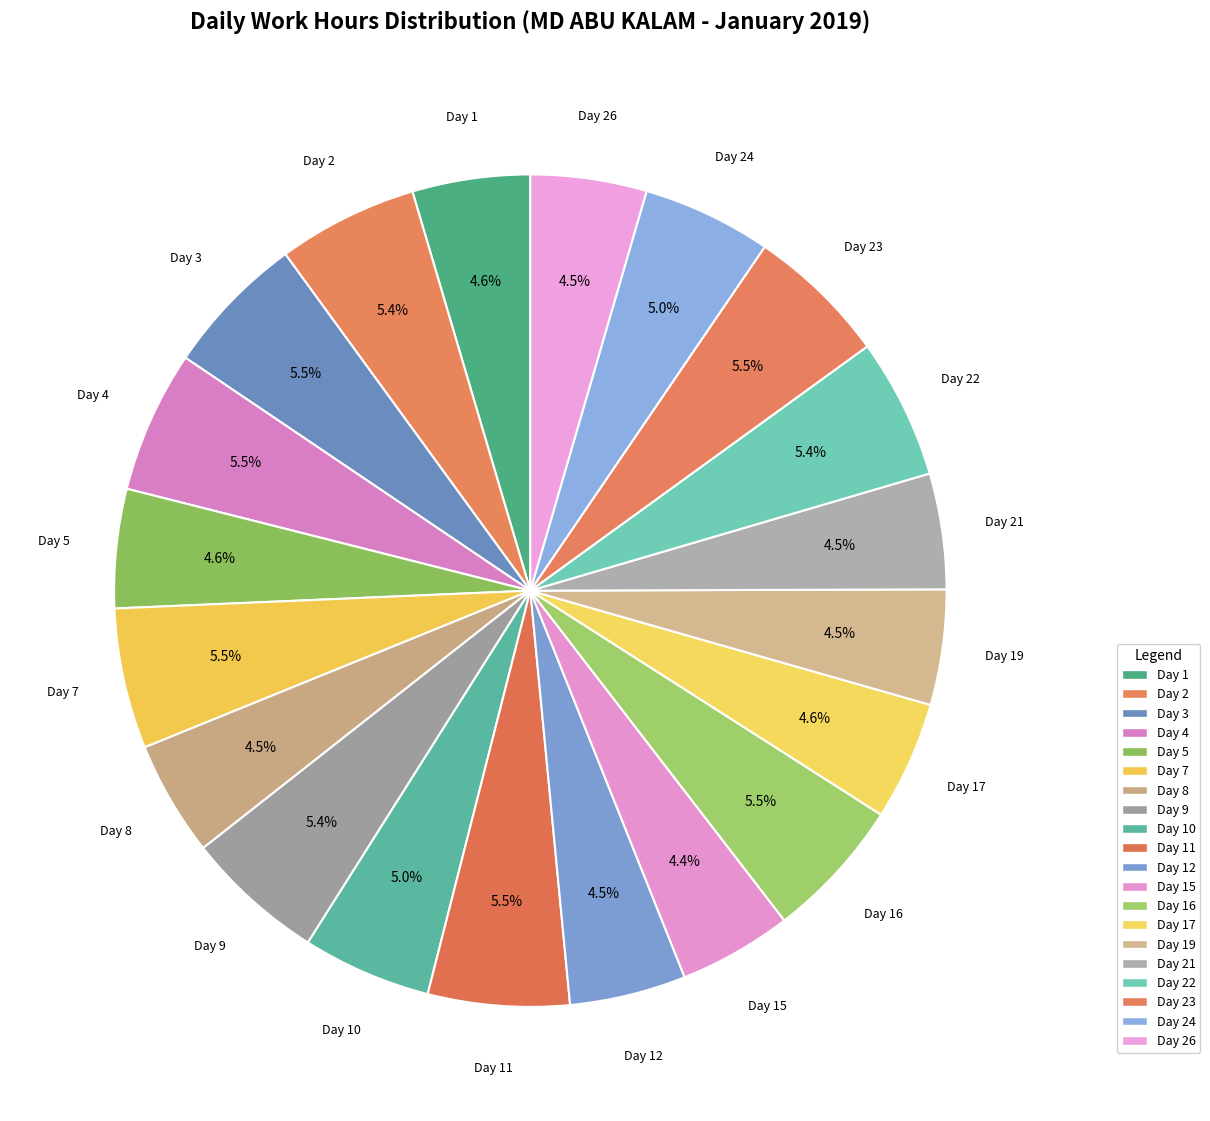

How many segments does this pie chart have?

20